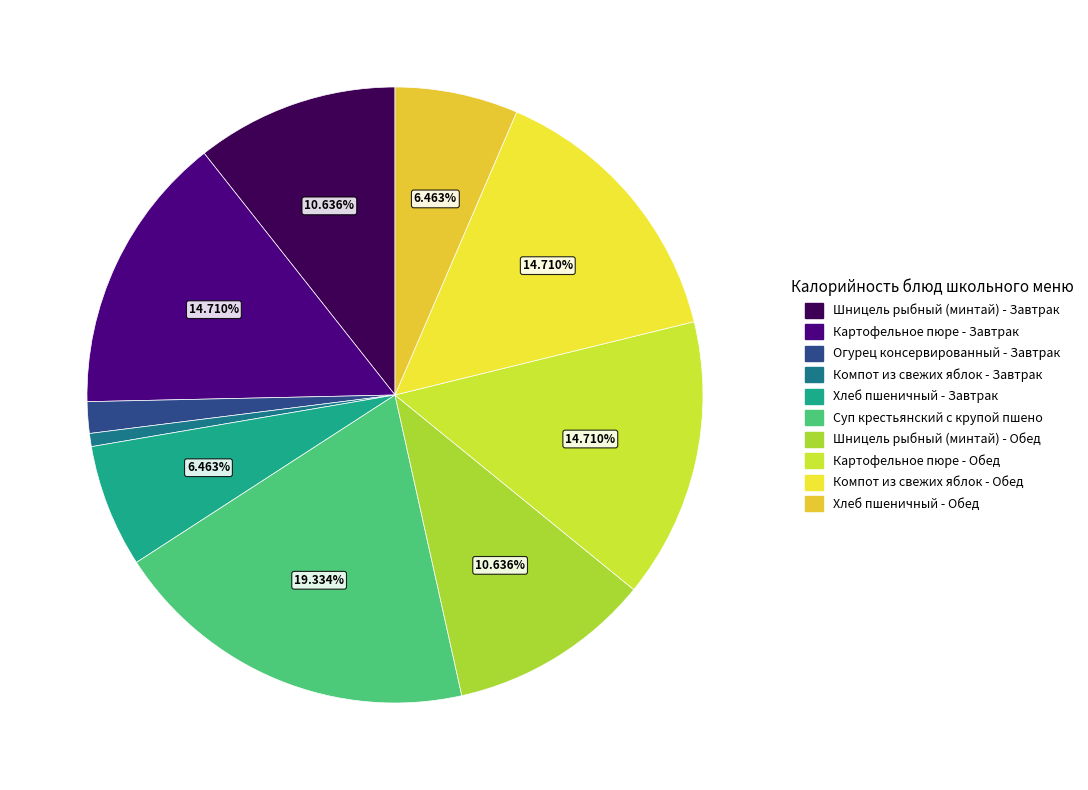

Is the sum of Картофельное пюре - Завтрак and Компот из свежих яблок - Завтрак greater than half?

No